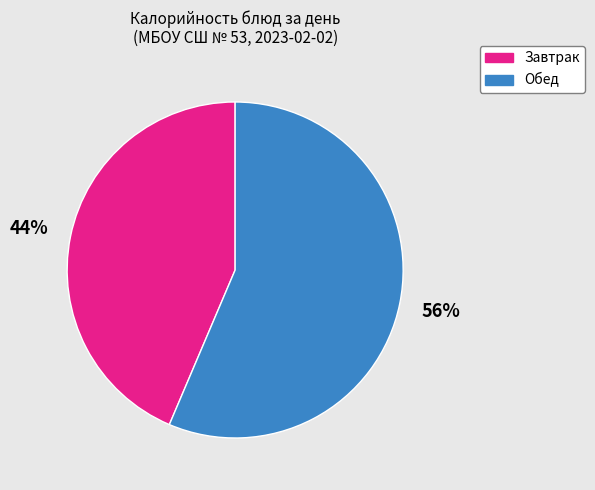

To the nearest percent, what is the average slice percentage?

50%